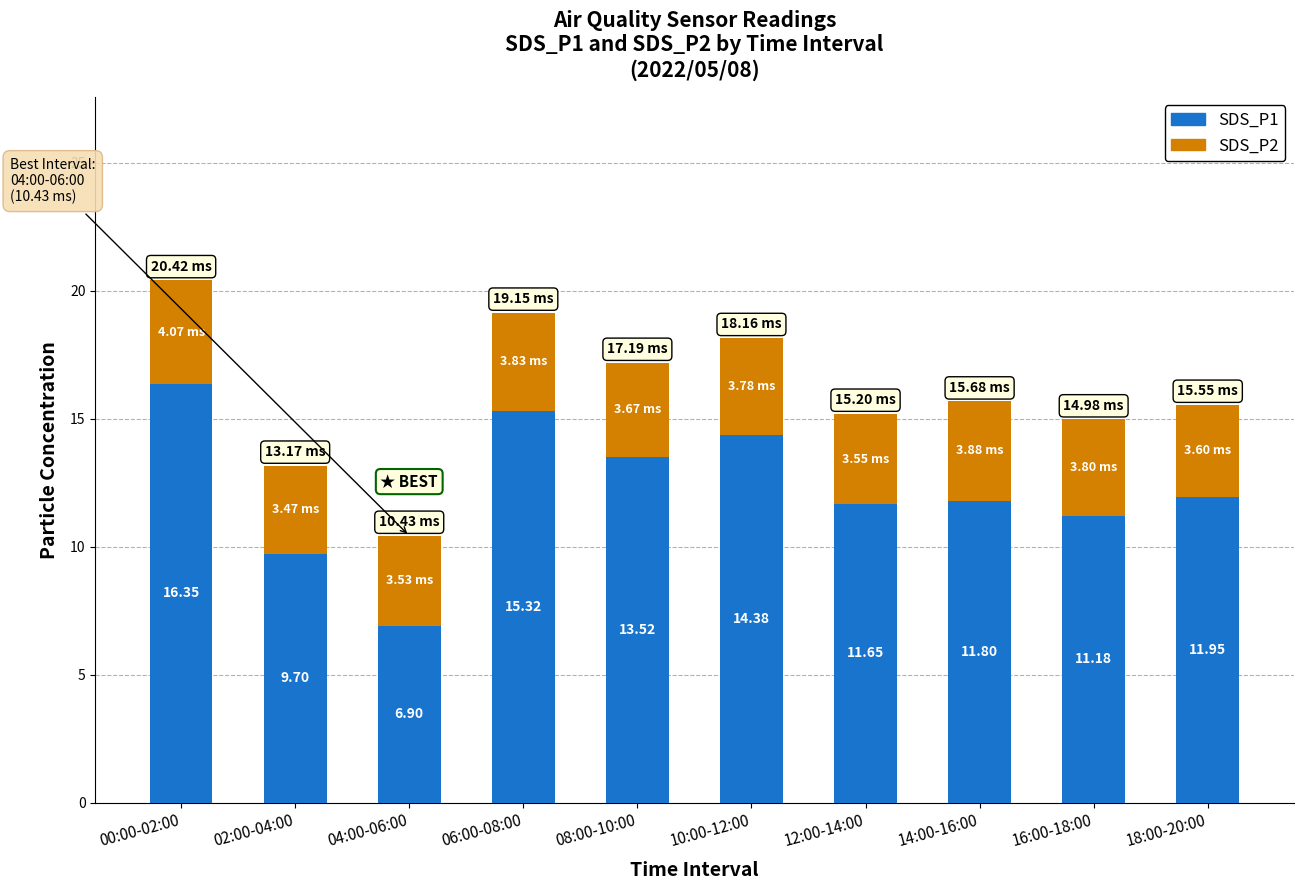

What is the difference between the SDS_P1 values at 06:00-08:00 and 10:00-12:00?

0.9